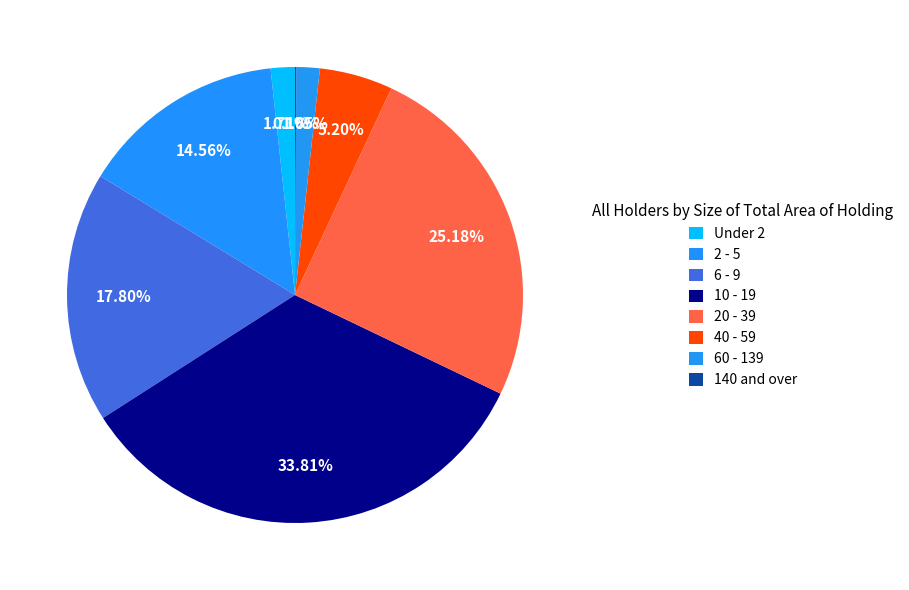

To the nearest percent, what is the average slice percentage?

12%